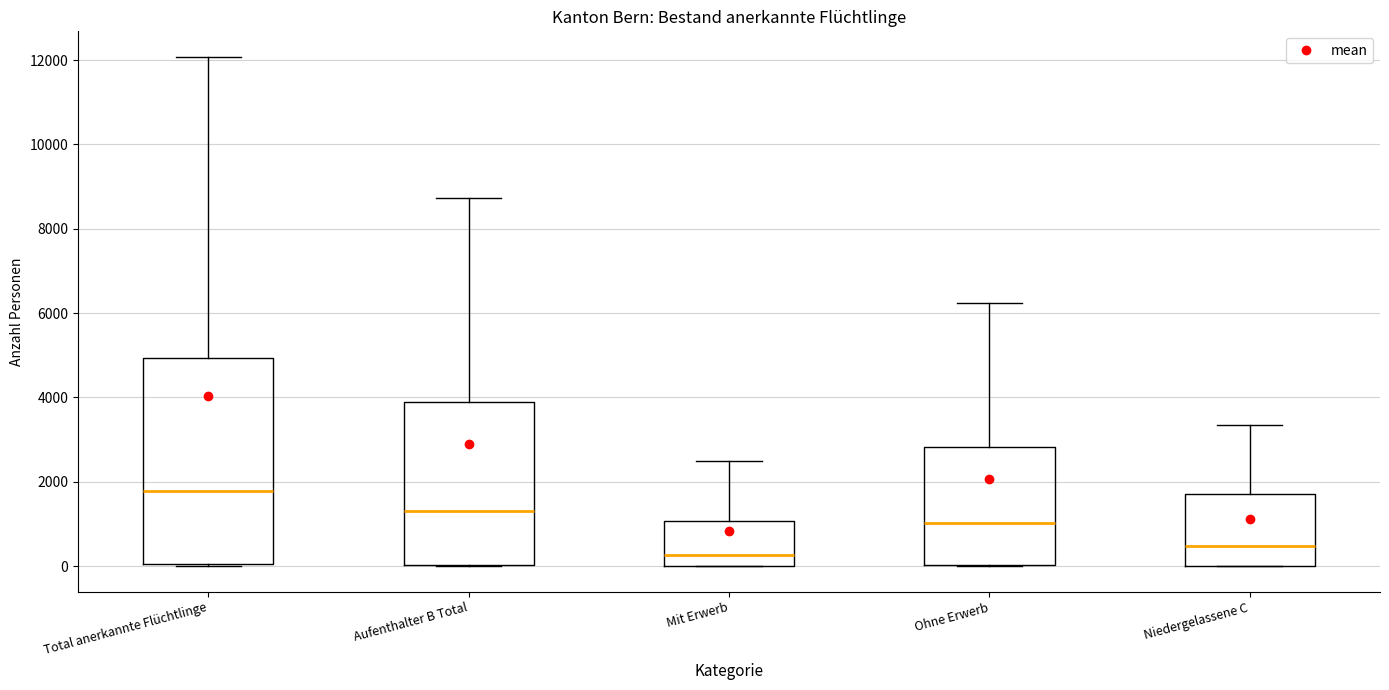

Reading left to right, read every box against the y-axis: the position of its median line, the range the box covers, and the ends of its whiskers. The values are not printed on the chart, so give them approximately, as read against the axis.

Total anerkannte Flüchtlinge: median 1800, box 0 to 5000, whiskers 0 to 12000
Aufenthalter B Total: median 1400, box 0 to 3800, whiskers 0 to 8800
Mit Erwerb: median 200, box 0 to 1000, whiskers 0 to 2400
Ohne Erwerb: median 1000, box 0 to 2800, whiskers 0 to 6200
Niedergelassene C: median 400, box 0 to 1800, whiskers 0 to 3400